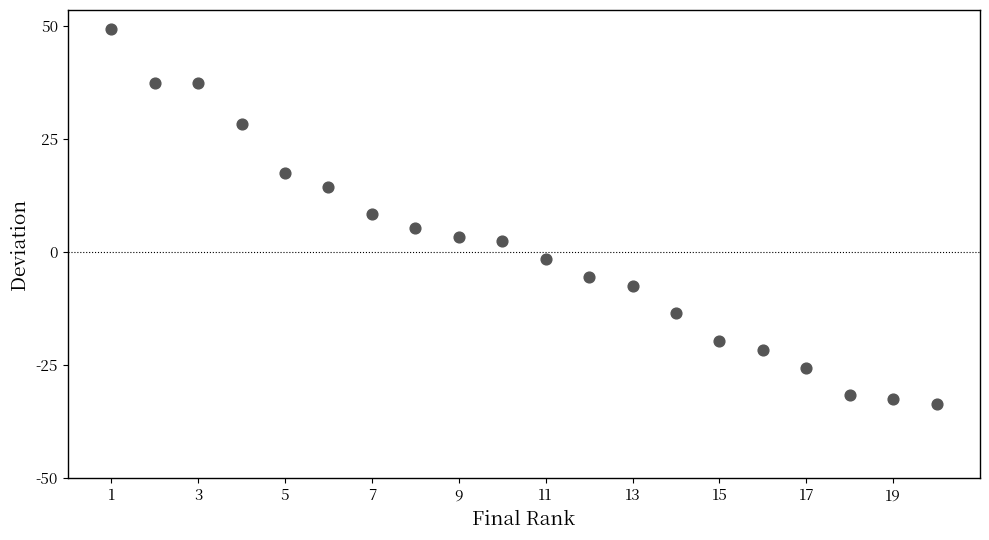

What is the range of X values (max minus min)?

19.0